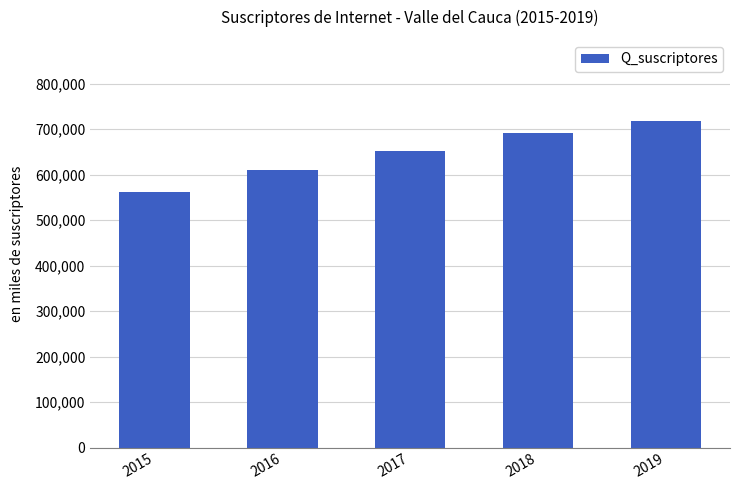

The chart shows a value of 717088 at 2019. True or false?

True